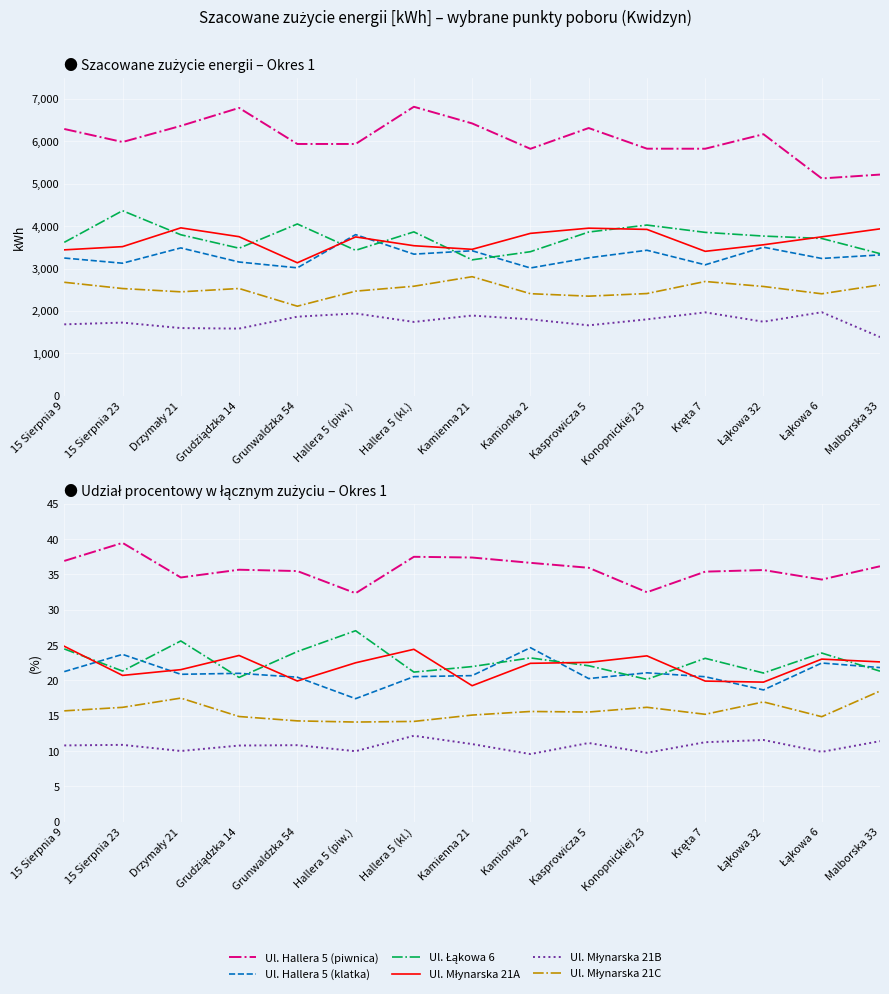

How many lines are shown in the chart?

6